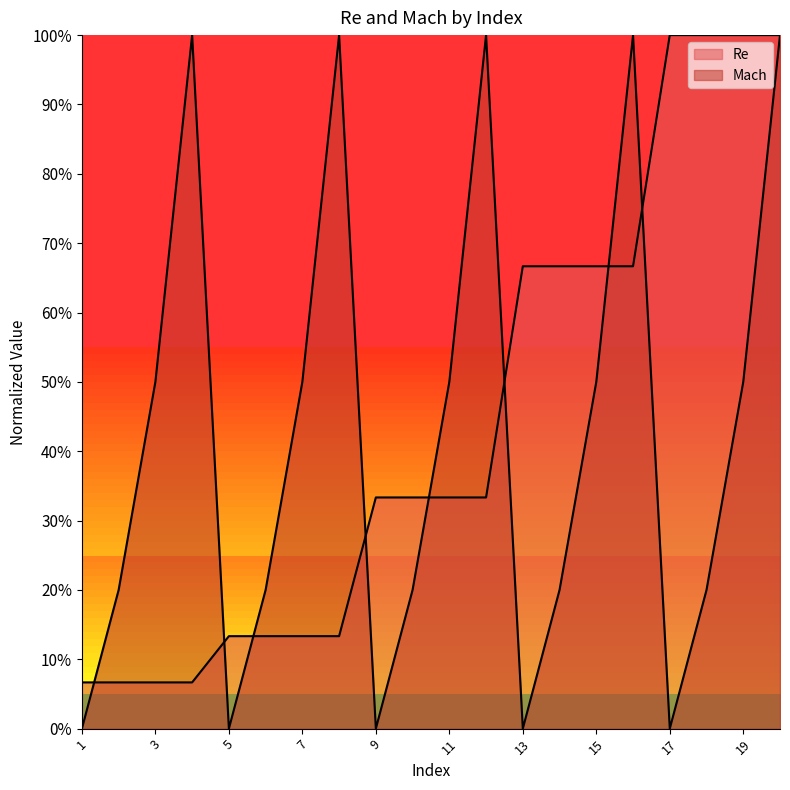

Is it true that Re equals 1.3 at 19?

False